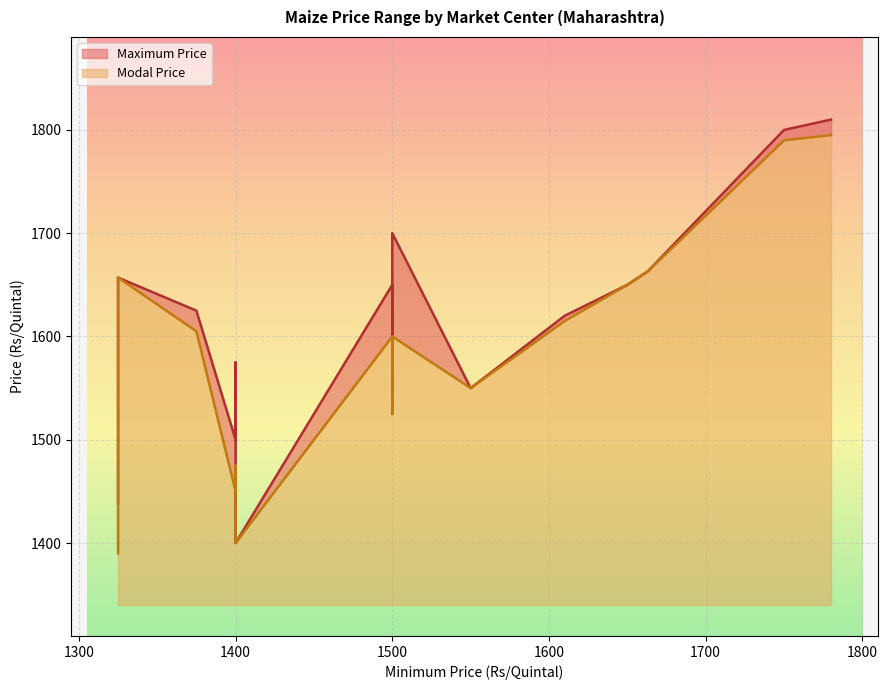

True or false: Maximum Price has a value of 1625 at Malkapur.

True